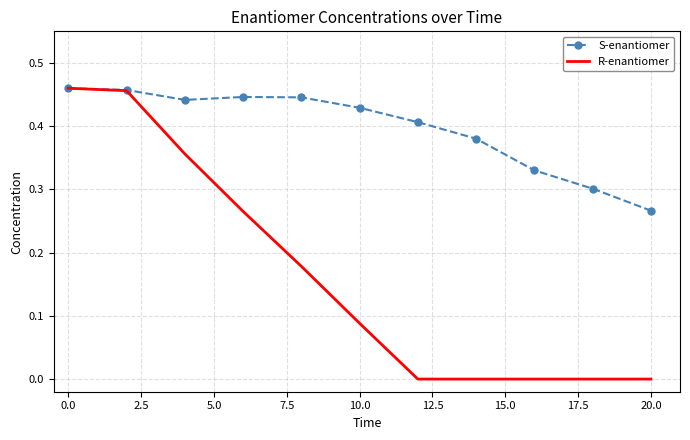

Which series has the largest range (max minus min)?

R-enantiomer